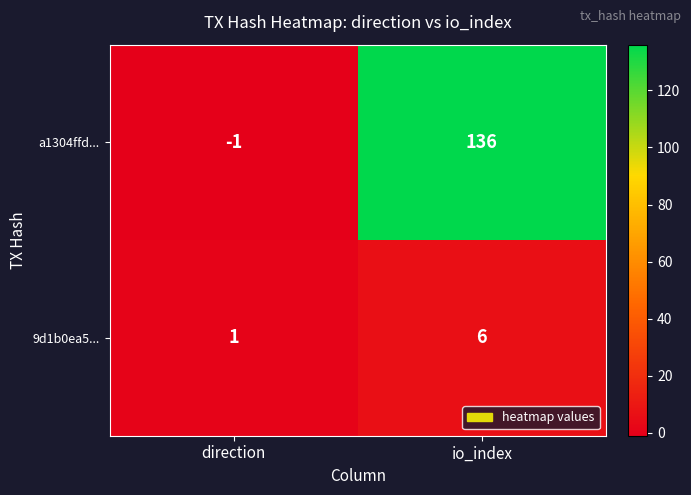

Rank the series by their maximum value, from lowest to highest.

9d1b0ea5..., a1304ffd...